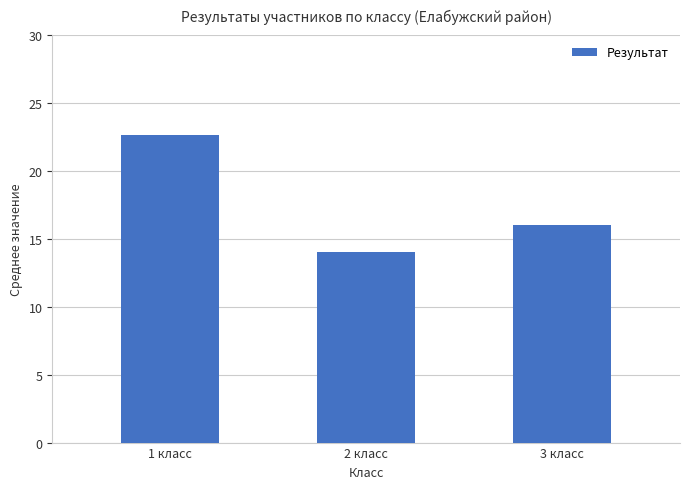

Between 3 класс and 2 класс, which is larger?

3 класс